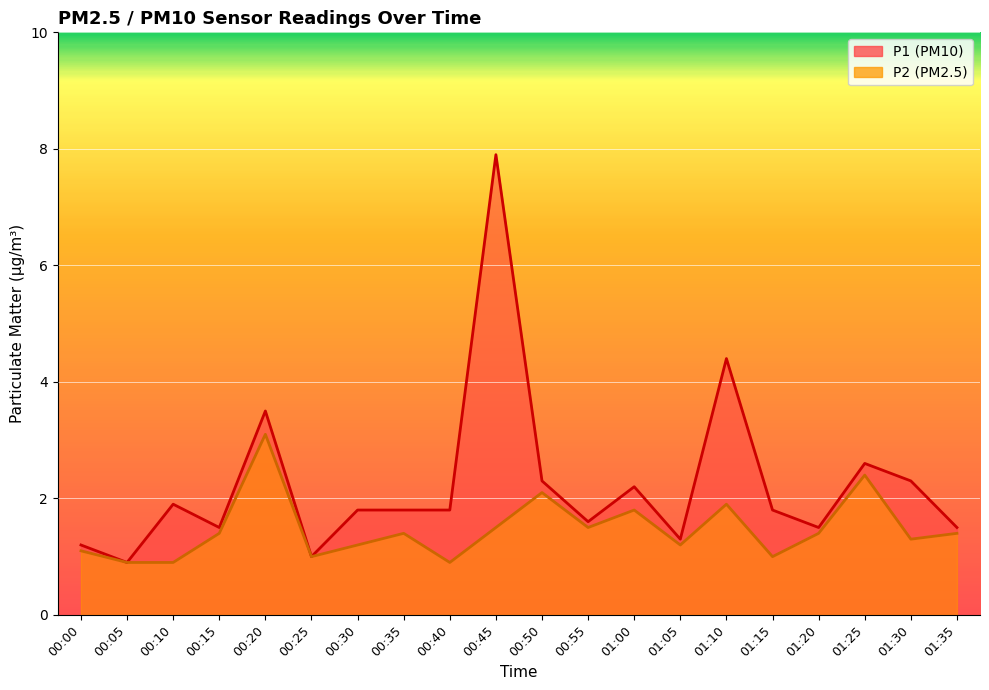

At which category does the chart reach its peak across all series?

00:45